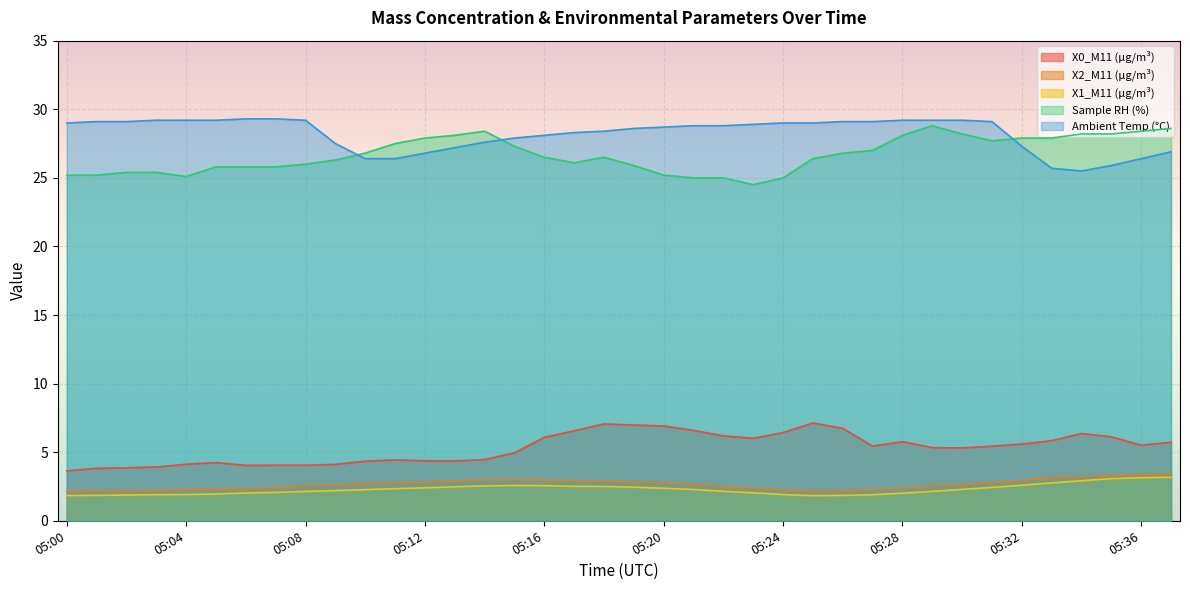

What is the difference between the second highest and minimum values in the X0_M11 (μg/m³) series?

3.4